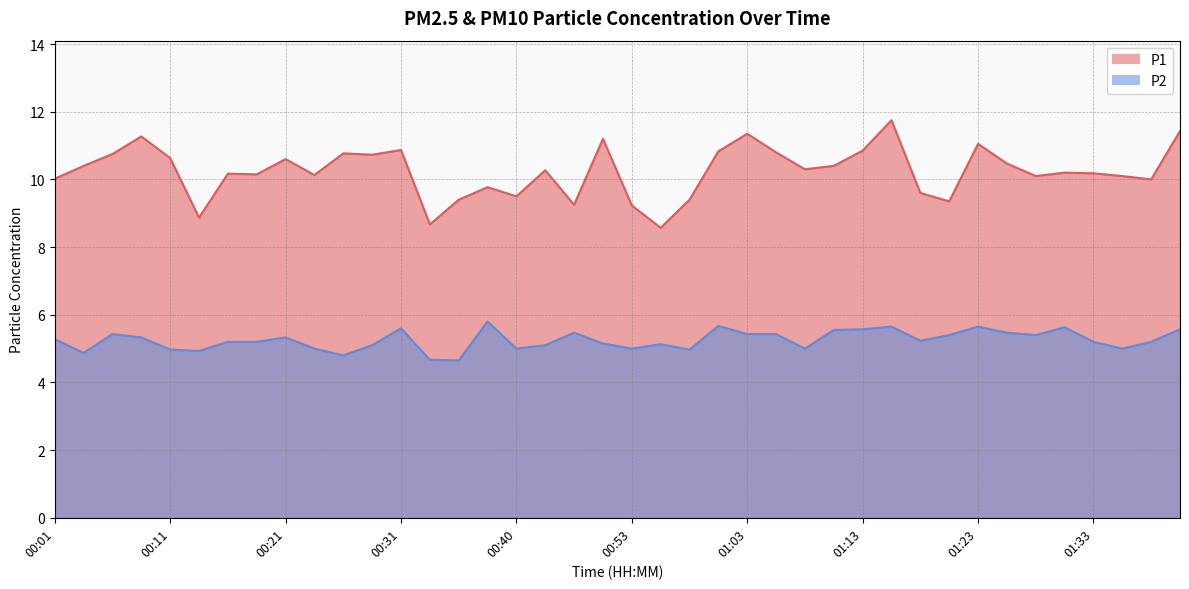

What is the sum of the P2 values at 01:30 and 00:53?

10.6